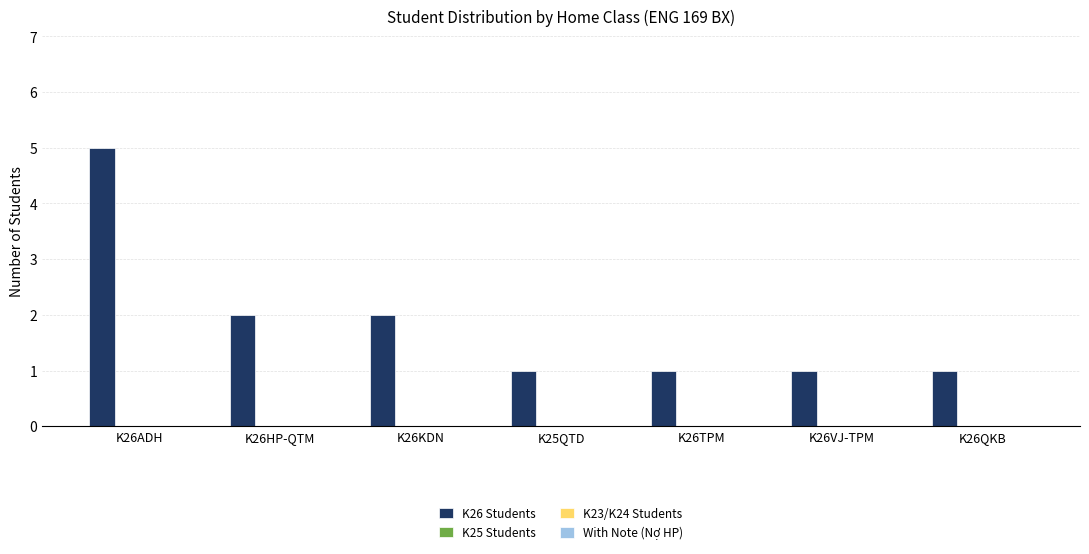

What is the difference between the maximum and minimum values?

4